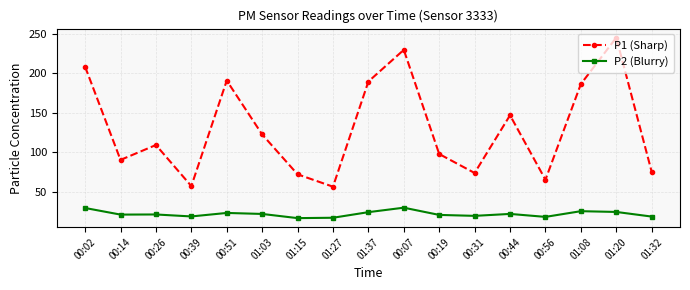

At which label is P1 (Sharp) closest to 150?

00:44